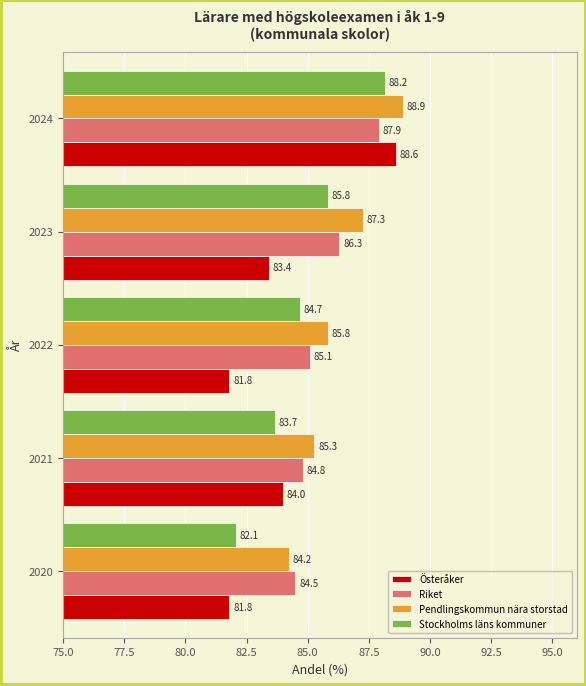

At 2023, list the series in order from largest to smallest.

Pendlingskommun nära storstad, Riket, Stockholms läns kommuner, Österåker